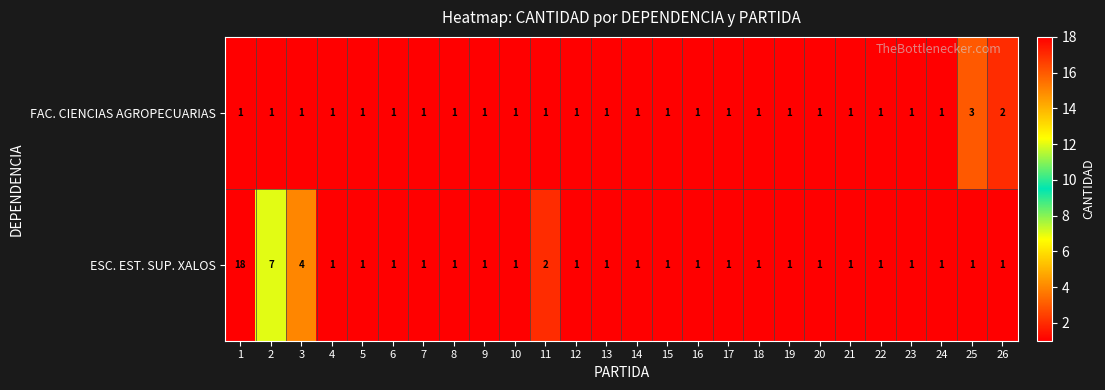

What is the difference between the maximum and minimum values in the ESC. EST. SUP. XALOS series?

17